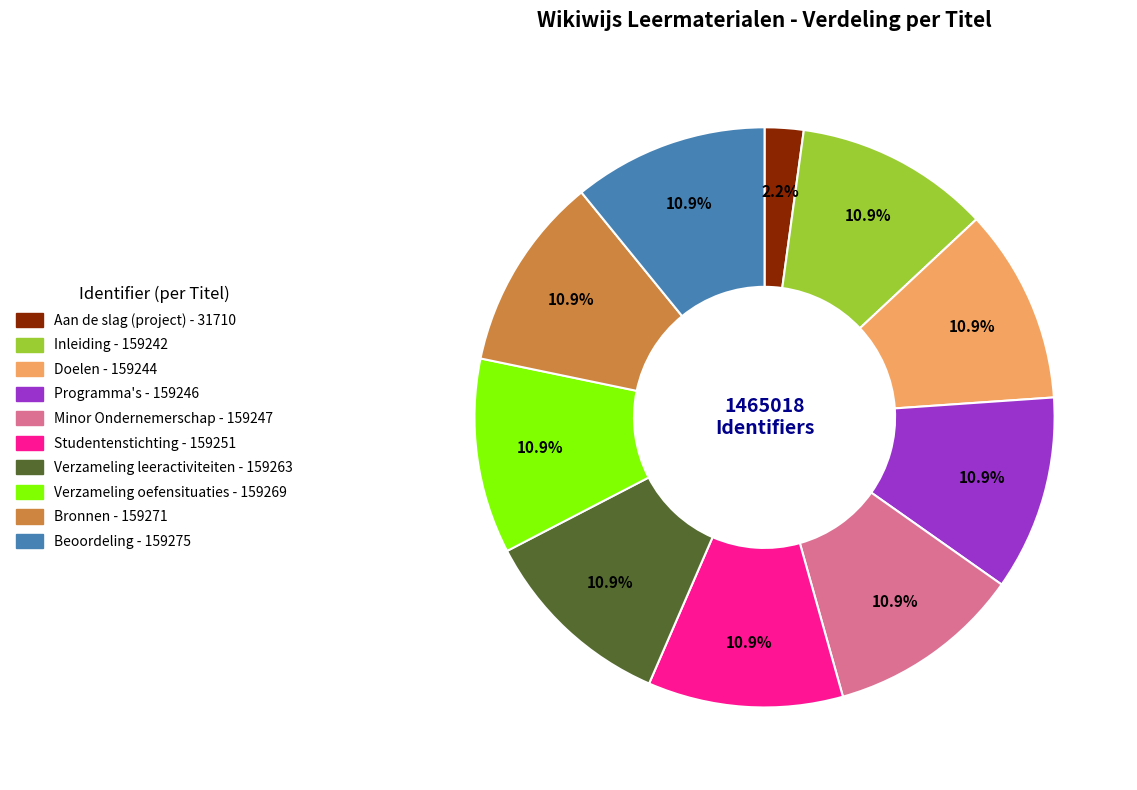

Combined, do Verzameling leeractiviteiten and Verzameling oefensituaties account for over 50%?

No